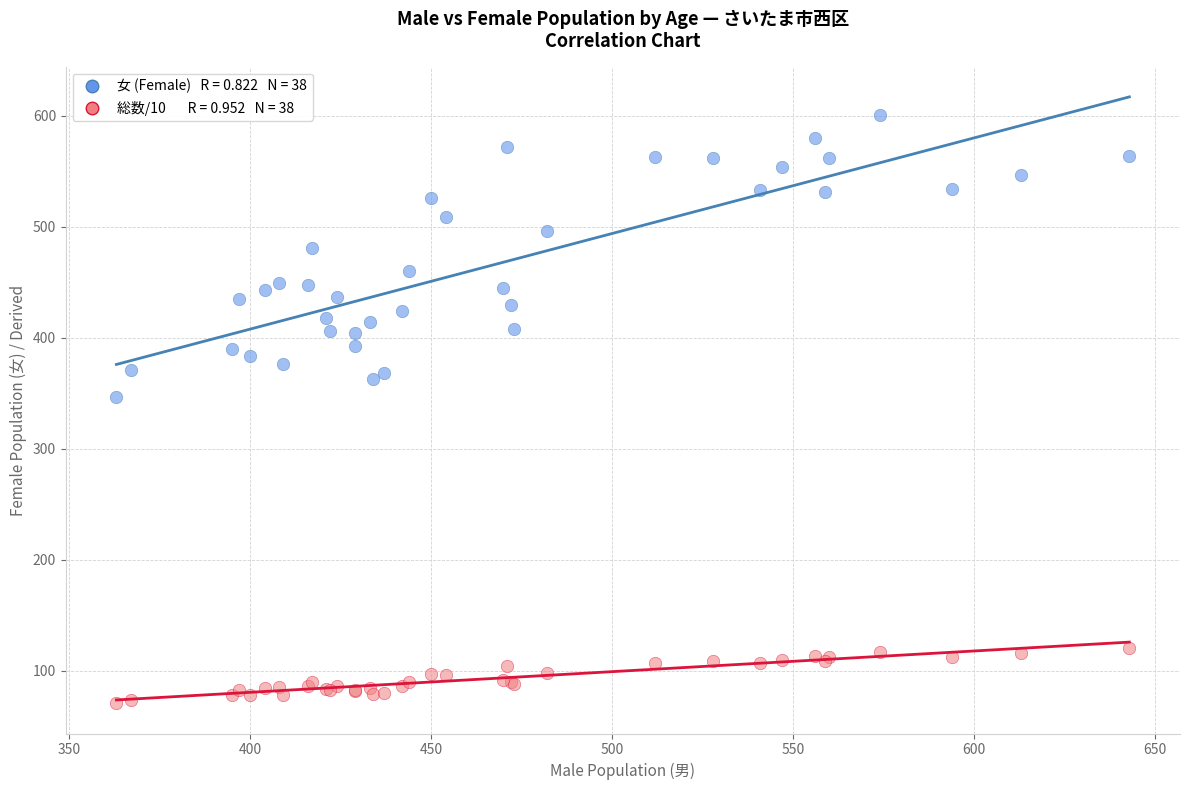

Across all series, what Y value is closest to 336?

347.0